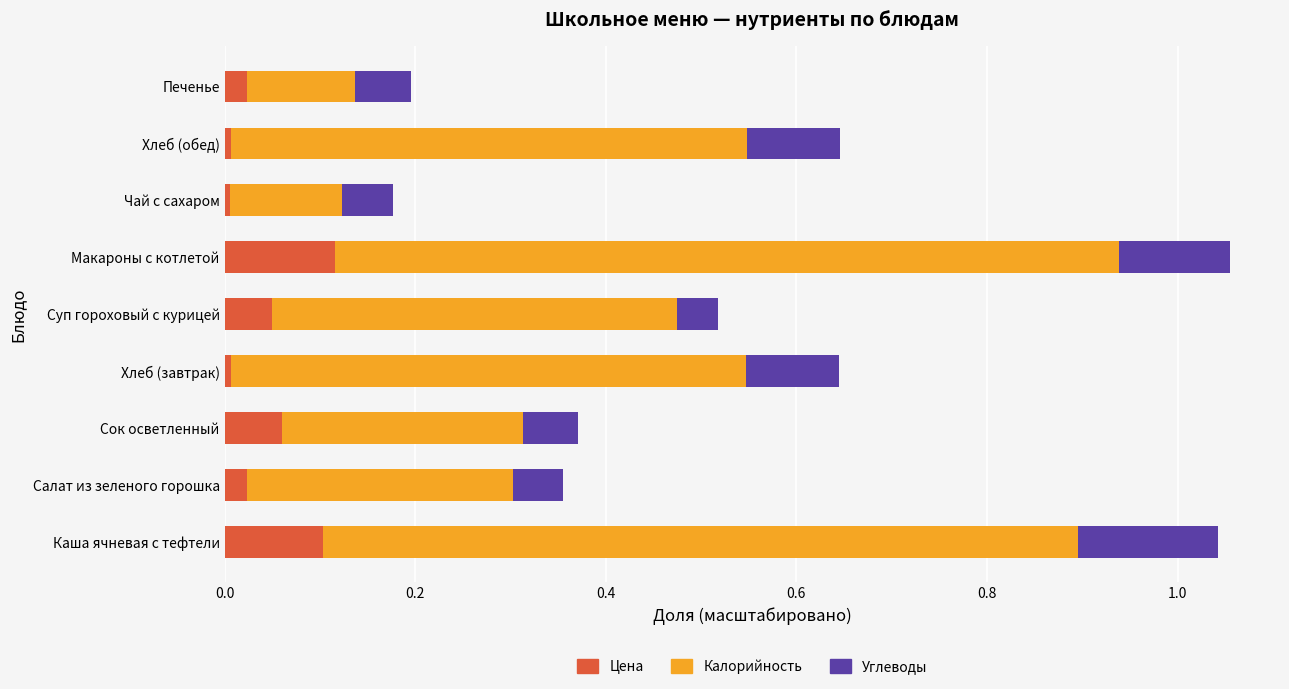

The value of Цена at Чай с сахаром is 0.0. True or false?

True